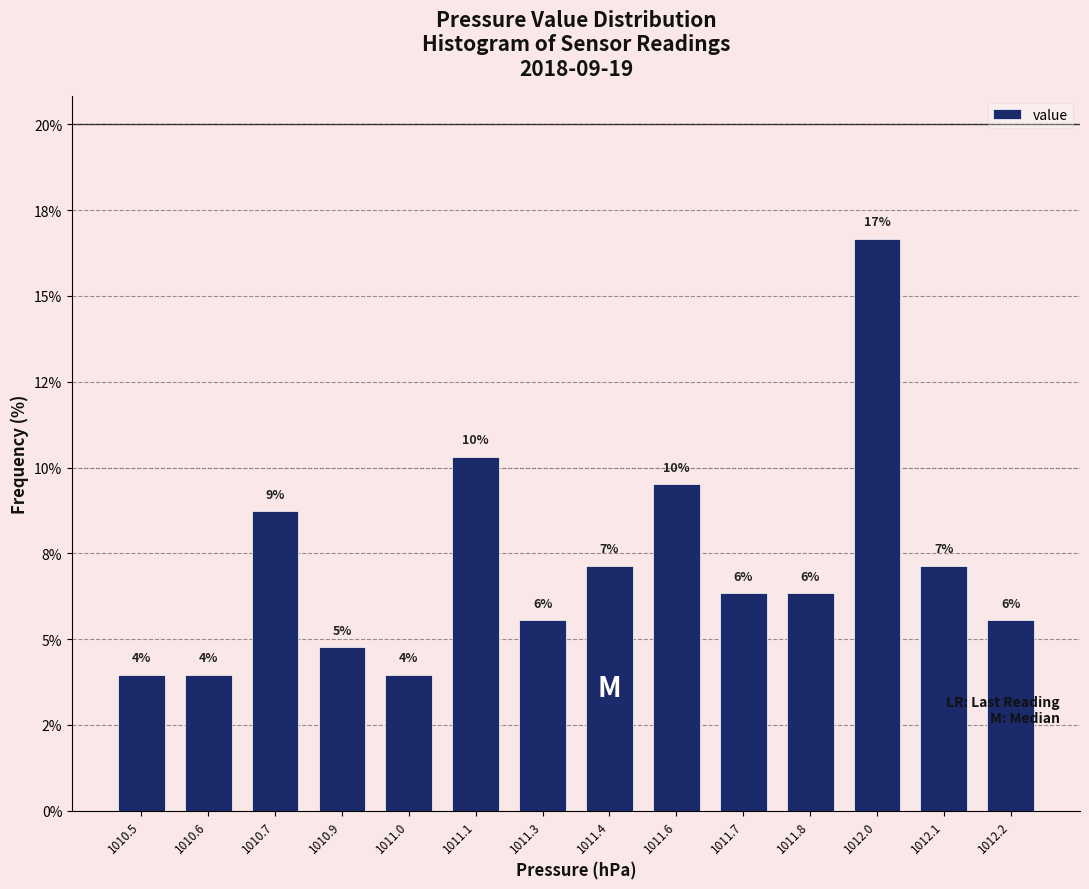

Are the bars horizontal?

No